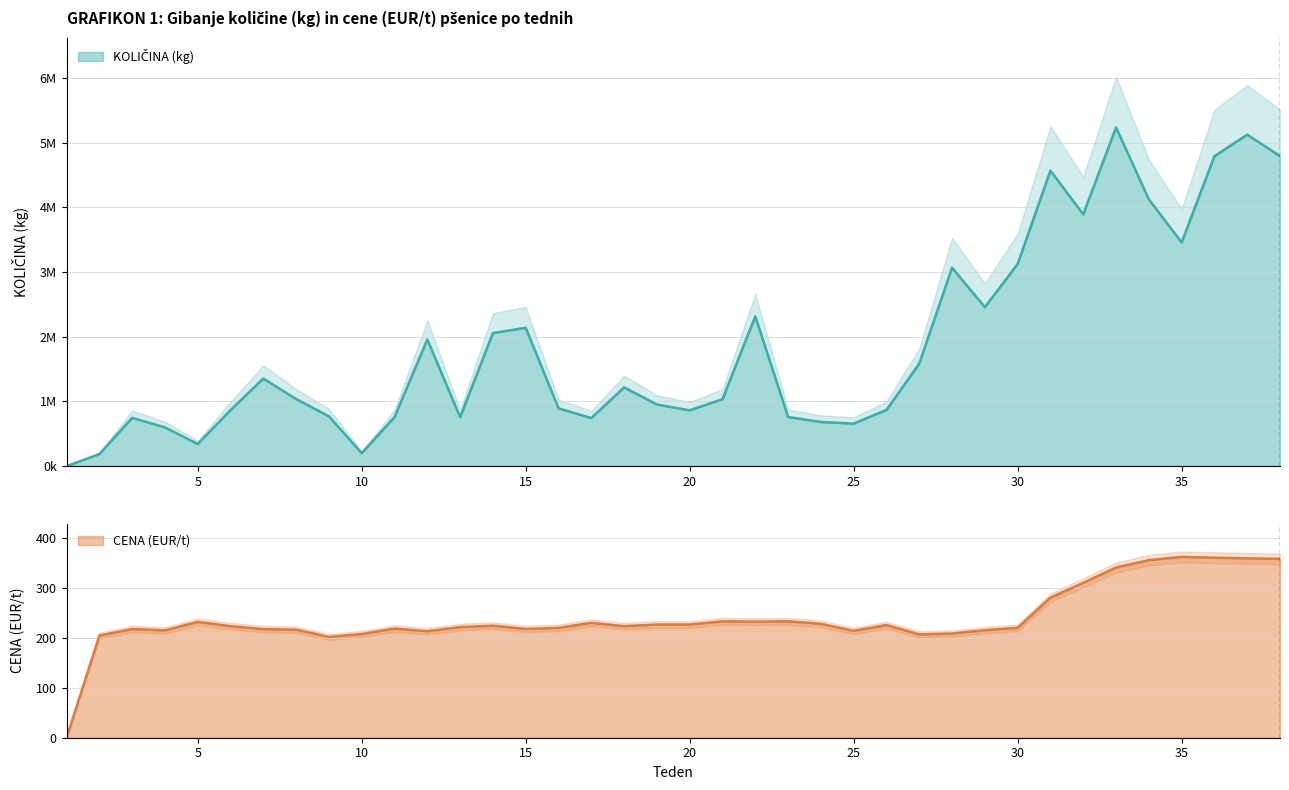

At 16, list the series in order from smallest to largest.

CENA (EUR/t), KOLIČINA (kg)